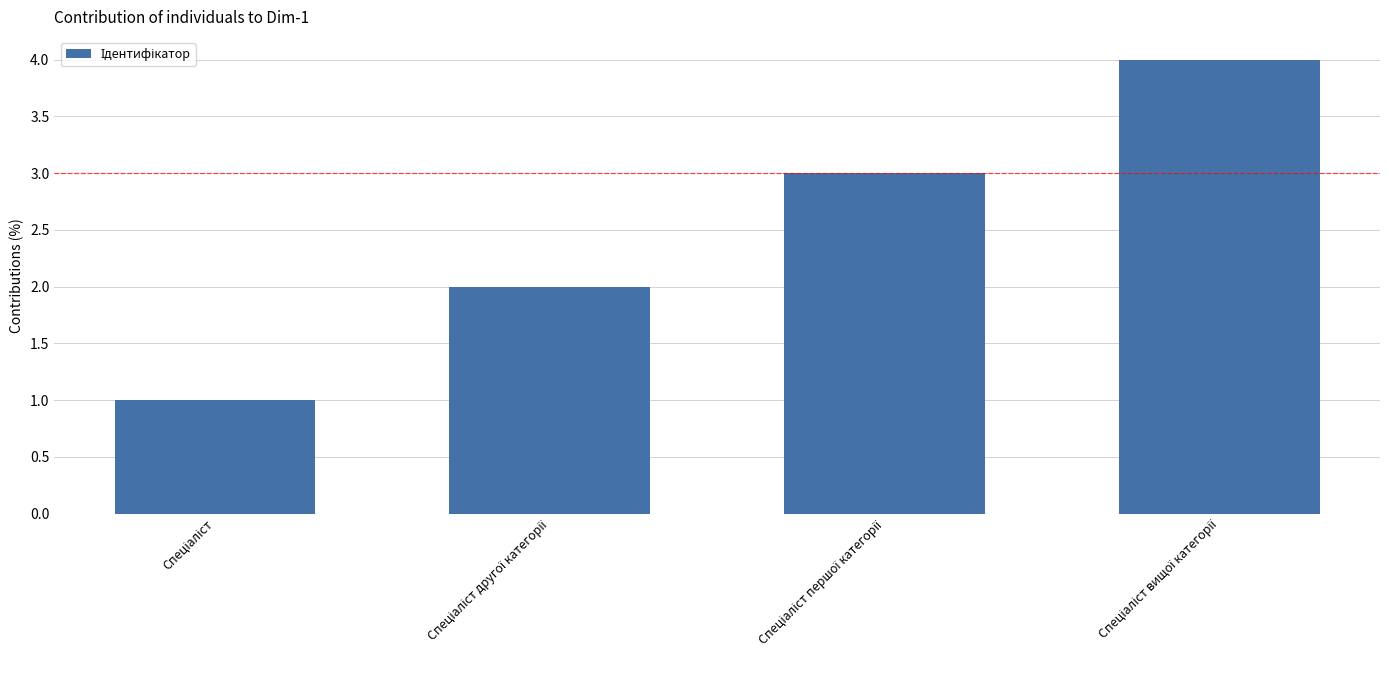

What is the greatest value displayed?

4